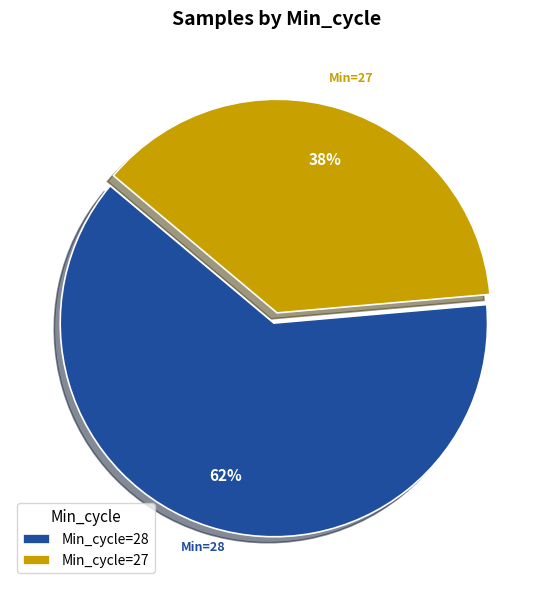

The Min_cycle=28 slice represents 69% of the pie. True or false?

False